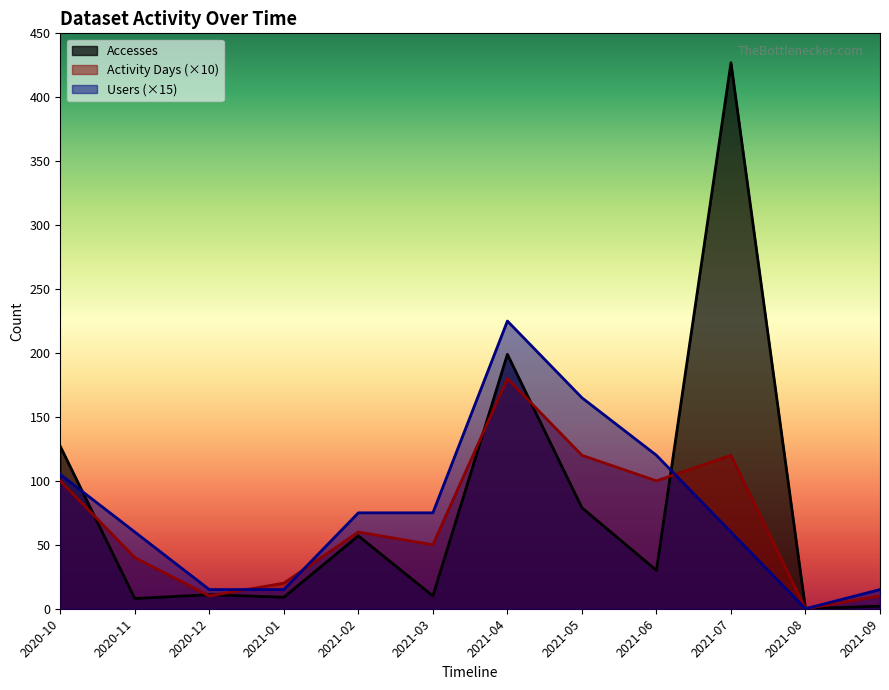

What position from the right is 2021-01?

9